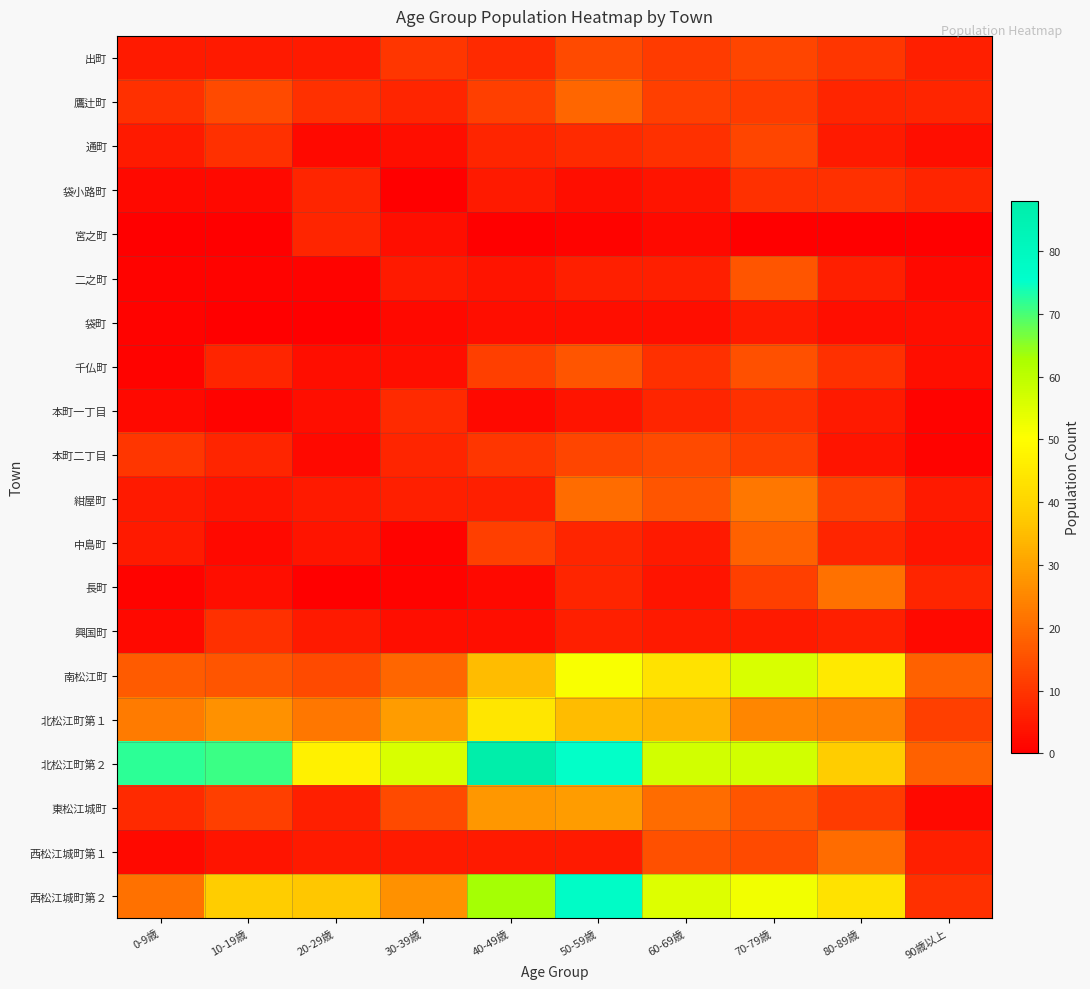

Reading left to right, extract all data points from this chart.

出町: 0-9歳=5	10-19歳=5	20-29歳=5	30-39歳=10	40-49歳=8	50-59歳=14	60-69歳=11	70-79歳=13	80-89歳=10	90歳以上=6
鷹辻町: 0-9歳=9	10-19歳=14	20-29歳=9	30-39歳=7	40-49歳=12	50-59歳=19	60-69歳=12	70-79歳=11	80-89歳=7	90歳以上=7
通町: 0-9歳=5	10-19歳=9	20-29歳=2	30-39歳=3	40-49歳=7	50-59歳=8	60-69歳=9	70-79歳=13	80-89歳=5	90歳以上=3
袋小路町: 0-9歳=2	10-19歳=2	20-29歳=7	30-39歳=0	40-49歳=5	50-59歳=3	60-69歳=4	70-79歳=9	80-89歳=9	90歳以上=7
宮之町: 0-9歳=0	10-19歳=0	20-29歳=7	30-39歳=3	40-49歳=0	50-59歳=1	60-69歳=2	70-79歳=0	80-89歳=0	90歳以上=0
二之町: 0-9歳=1	10-19歳=1	20-29歳=1	30-39歳=5	40-49歳=4	50-59歳=6	60-69歳=6	70-79歳=16	80-89歳=6	90歳以上=2
袋町: 0-9歳=1	10-19歳=0	20-29歳=0	30-39歳=2	40-49歳=3	50-59歳=3	60-69歳=3	70-79歳=5	80-89歳=3	90歳以上=3
千仏町: 0-9歳=1	10-19歳=7	20-29歳=3	30-39歳=3	40-49歳=12	50-59歳=16	60-69歳=9	70-79歳=15	80-89歳=9	90歳以上=3
本町一丁目: 0-9歳=2	10-19歳=1	20-29歳=3	30-39歳=8	40-49歳=2	50-59歳=4	60-69歳=7	70-79歳=9	80-89歳=5	90歳以上=1
本町二丁目: 0-9歳=10	10-19歳=7	20-29歳=2	30-39歳=7	40-49歳=10	50-59歳=13	60-69歳=14	70-79歳=12	80-89歳=4	90歳以上=1
紺屋町: 0-9歳=5	10-19歳=4	20-29歳=5	30-39歳=6	40-49歳=6	50-59歳=20	60-69歳=16	70-79歳=22	80-89歳=12	90歳以上=5
中島町: 0-9歳=5	10-19歳=2	20-29歳=4	30-39歳=1	40-49歳=12	50-59歳=7	60-69歳=5	70-79歳=18	80-89歳=7	90歳以上=4
長町: 0-9歳=1	10-19歳=3	20-29歳=0	30-39歳=1	40-49歳=2	50-59歳=7	60-69歳=4	70-79歳=12	80-89歳=21	90歳以上=7
興国町: 0-9歳=2	10-19歳=9	20-29歳=5	30-39歳=3	40-49歳=3	50-59歳=6	60-69歳=5	70-79歳=5	80-89歳=6	90歳以上=2
南松江町: 0-9歳=17	10-19歳=16	20-29歳=14	30-39歳=19	40-49歳=35	50-59歳=51	60-69歳=43	70-79歳=56	80-89歳=45	90歳以上=18
北松江町第１: 0-9歳=23	10-19歳=27	20-29歳=22	30-39歳=29	40-49歳=44	50-59歳=35	60-69歳=33	70-79歳=25	80-89歳=24	90歳以上=12
北松江町第２: 0-9歳=72	10-19歳=71	20-29歳=47	30-39歳=56	40-49歳=88	50-59歳=75	60-69歳=57	70-79歳=57	80-89歳=38	90歳以上=18
東松江城町: 0-9歳=8	10-19歳=12	20-29歳=6	30-39歳=14	40-49歳=28	50-59歳=29	60-69歳=20	70-79歳=16	80-89歳=11	90歳以上=2
西松江城町第１: 0-9歳=2	10-19歳=4	20-29歳=5	30-39歳=5	40-49歳=5	50-59歳=5	60-69歳=15	70-79歳=14	80-89歳=20	90歳以上=6
西松江城町第２: 0-9歳=21	10-19歳=38	20-29歳=37	30-39歳=27	40-49歳=63	50-59歳=77	60-69歳=55	70-79歳=52	80-89歳=43	90歳以上=9